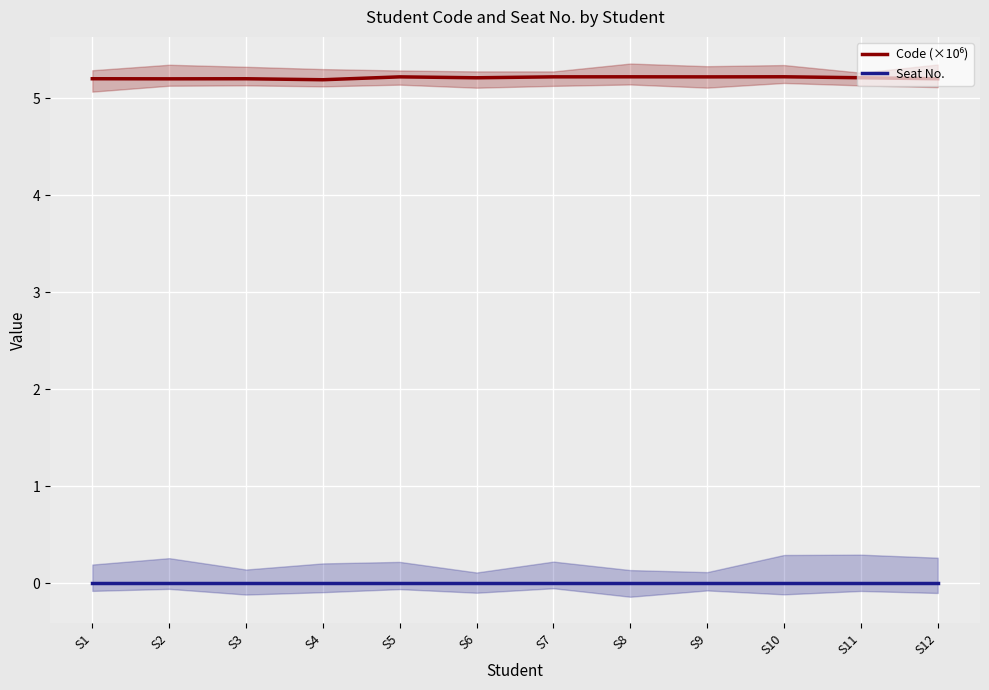

Which series has the widest spread of values?

Code (×10⁶)